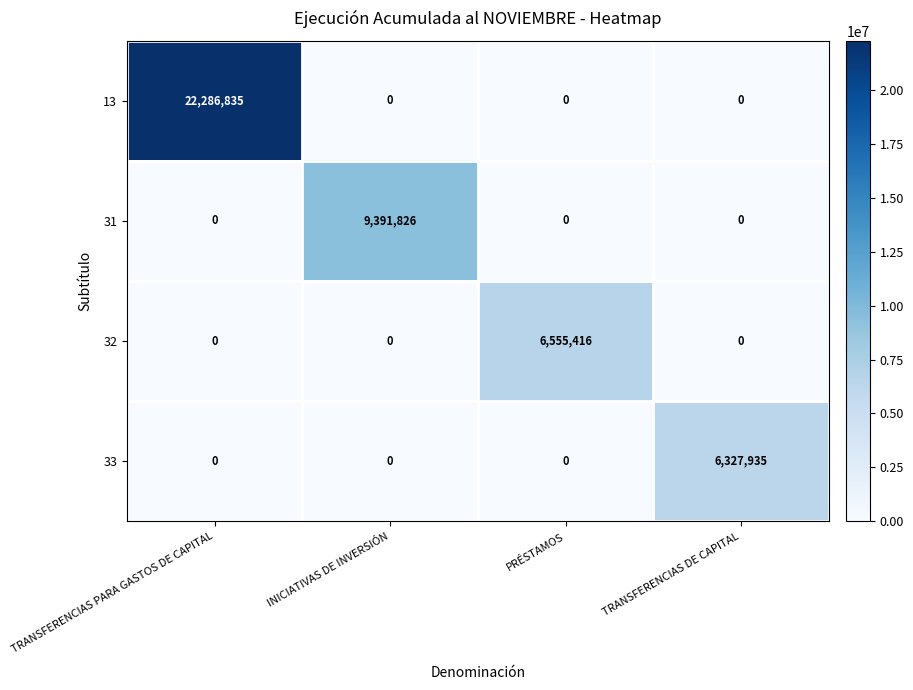

Count the number of categories in the chart.

4